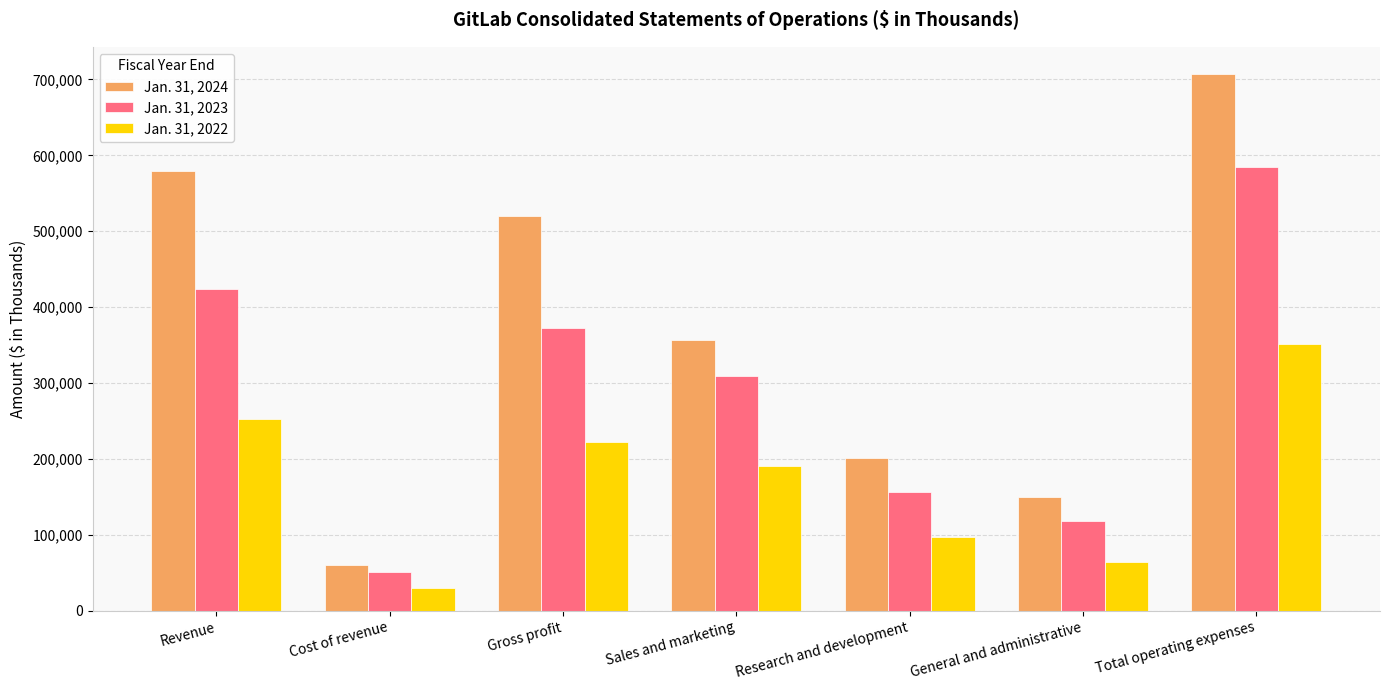

What is the value of the Jan. 31, 2023 bar at the 5th from the left?

156143